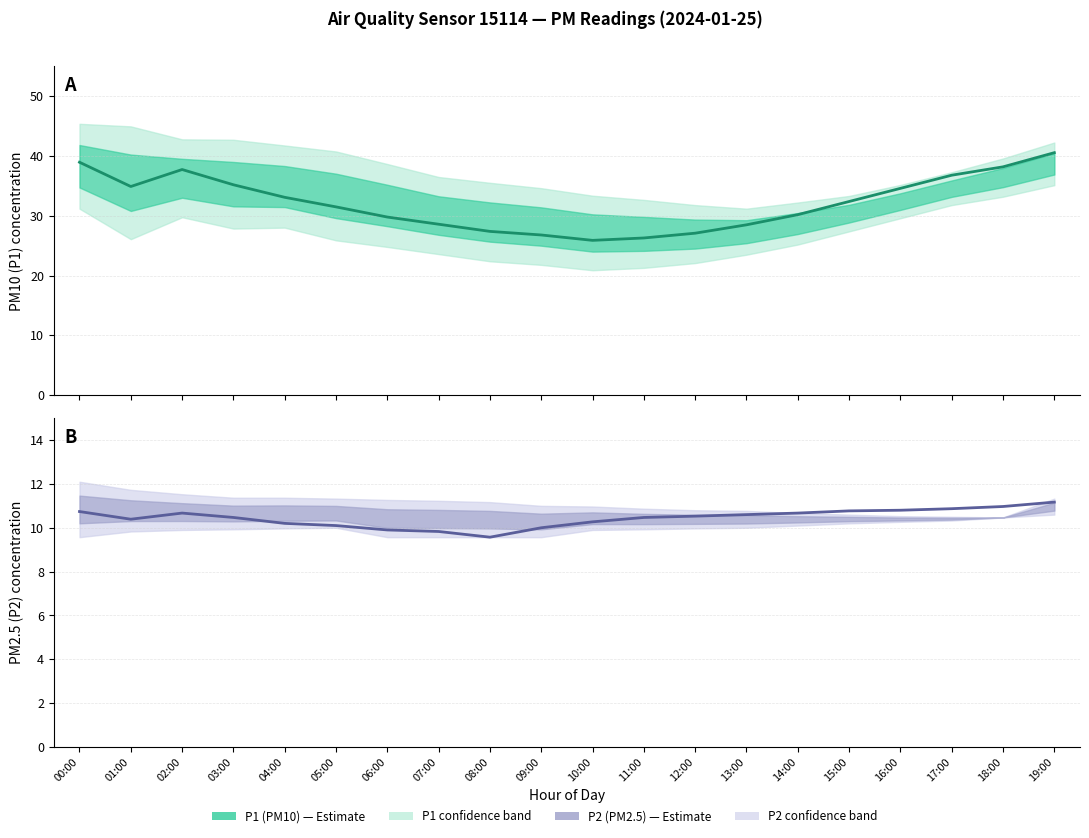

What is the average value of the P2 (PM2.5) series?

10.4